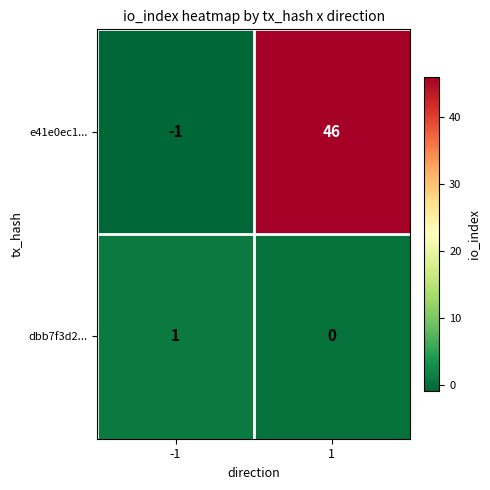

List the series in order of their overall mean, highest first.

e41e0ec1..., dbb7f3d2...